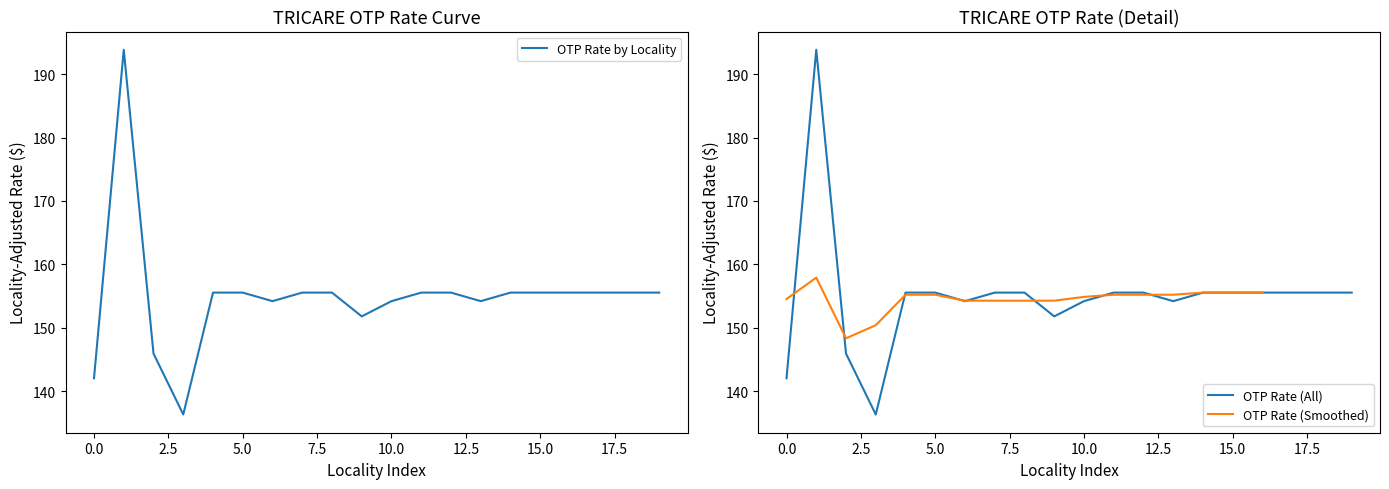

Is it true that OTP Rate by Locality equals 142.0 at 0.0?

True